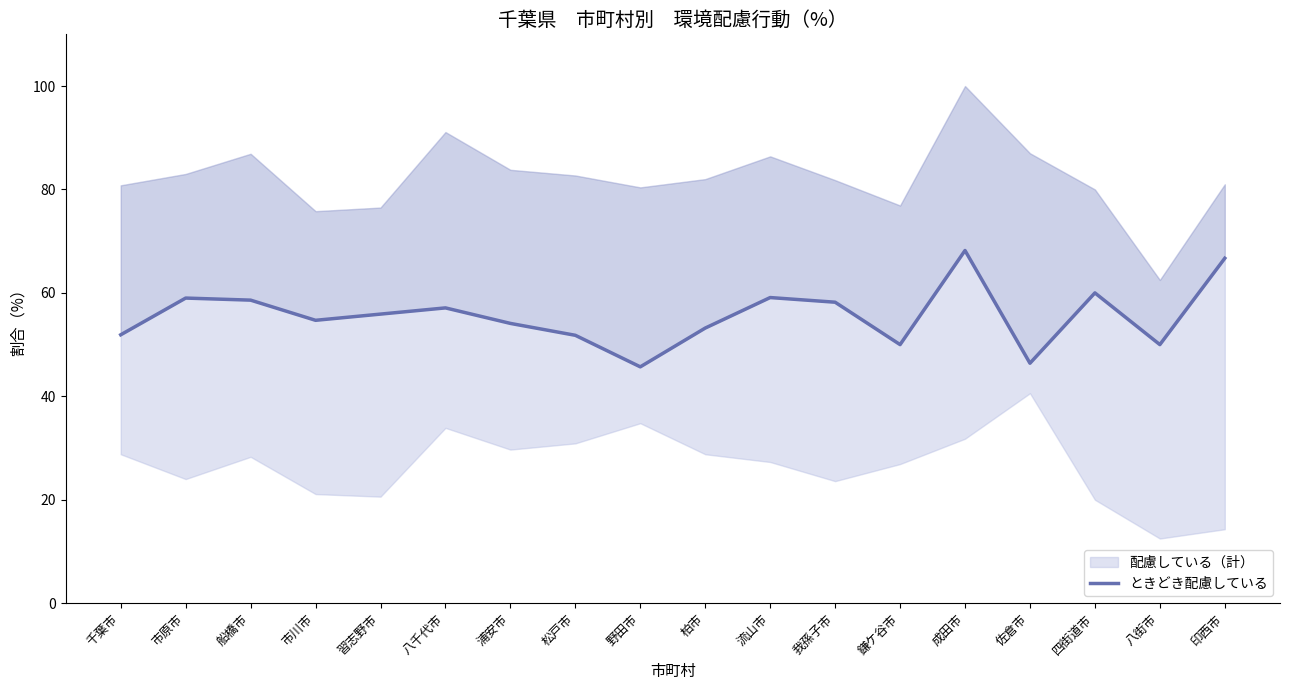

The chart shows a value of 80.3 at 八千代市. True or false?

False